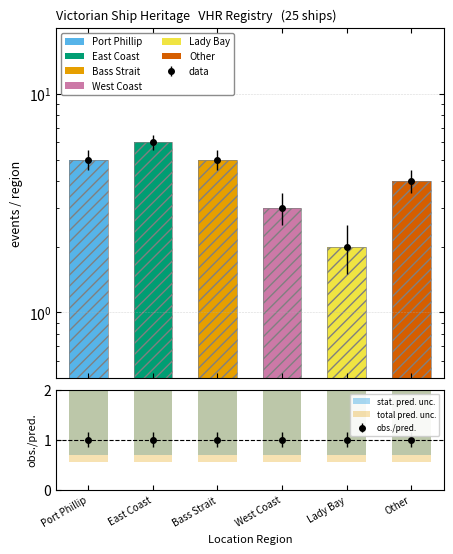

Are the bars horizontal?

No